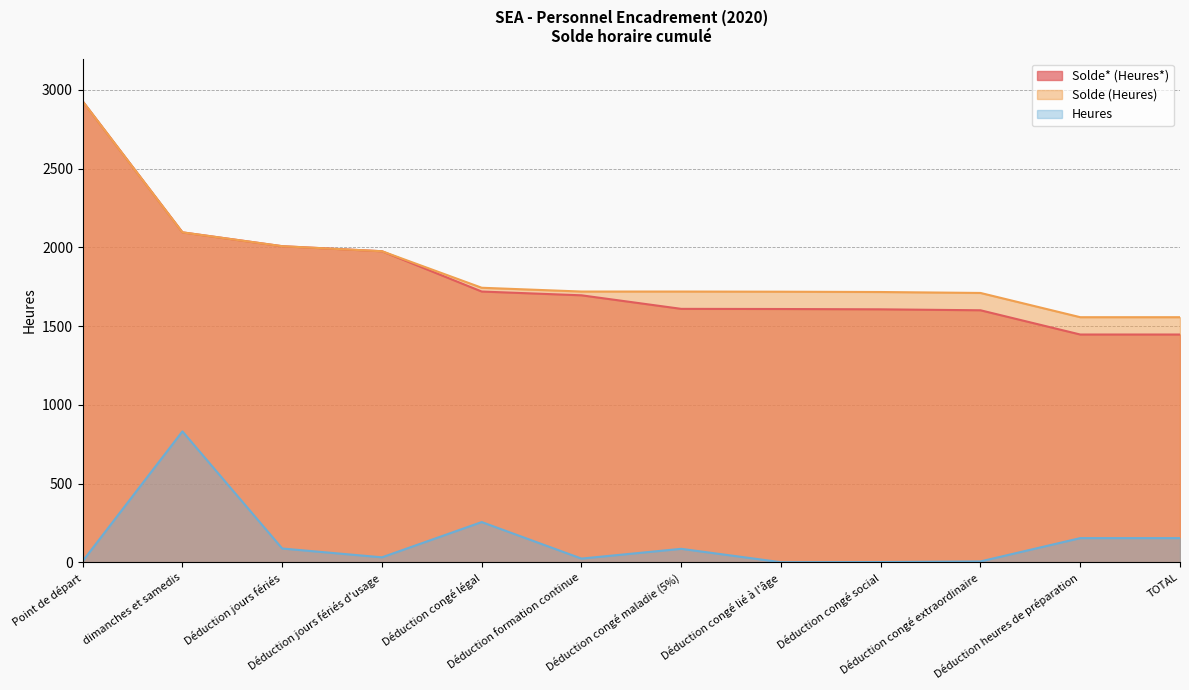

Rank the series at Déduction jours fériés from lowest to highest value.

Heures, Solde* (Heures*), Solde (Heures)